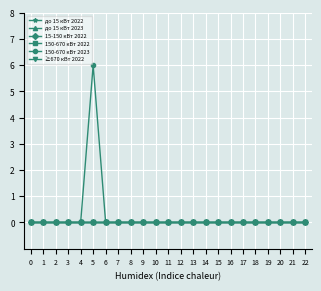

At how many categories does at least one series exceed 2?

1